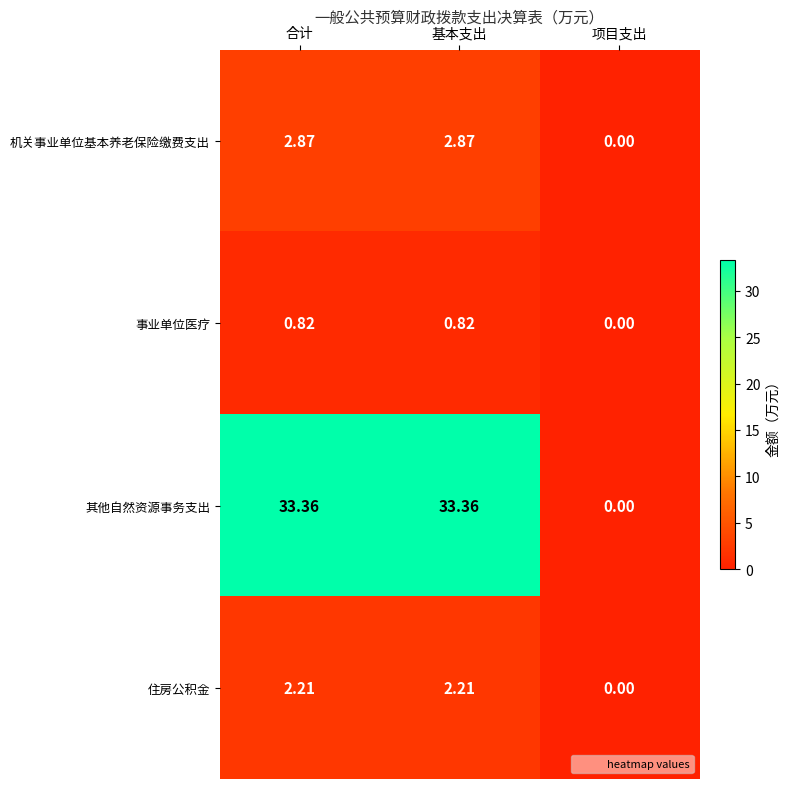

Which series has the largest range (max minus min)?

其他自然资源事务支出